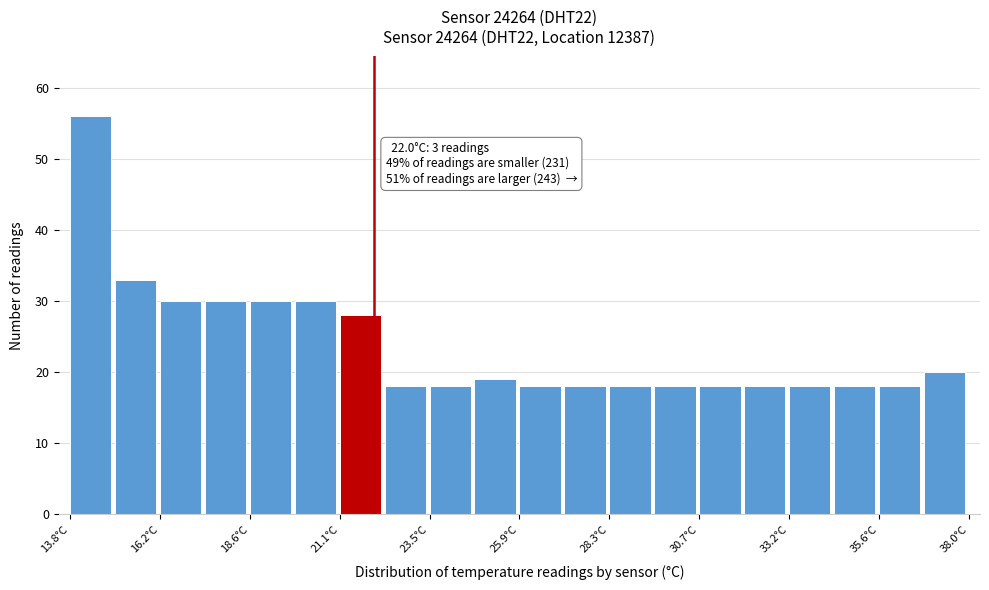

Read against the x-axis, roughly where is the centre of the tallest bar?

14.5